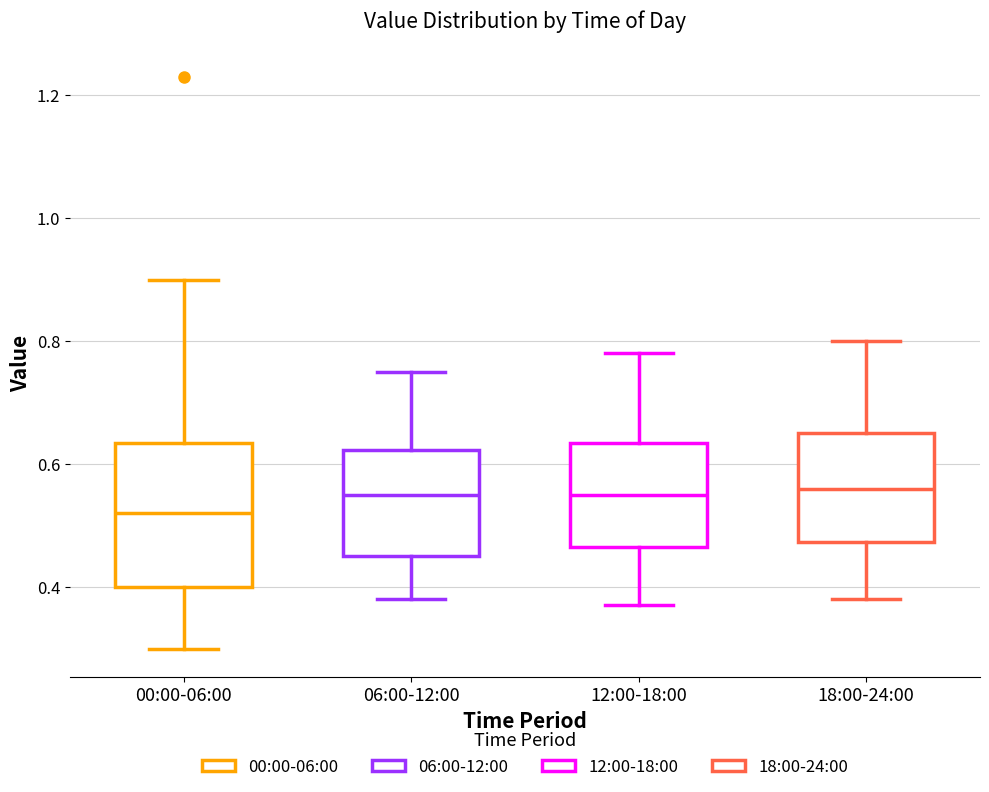

Where is the lower edge of the box for 00:00-06:00 on the y-axis? The values are not printed on the chart, so give them approximately, as read against the axis.

0.40